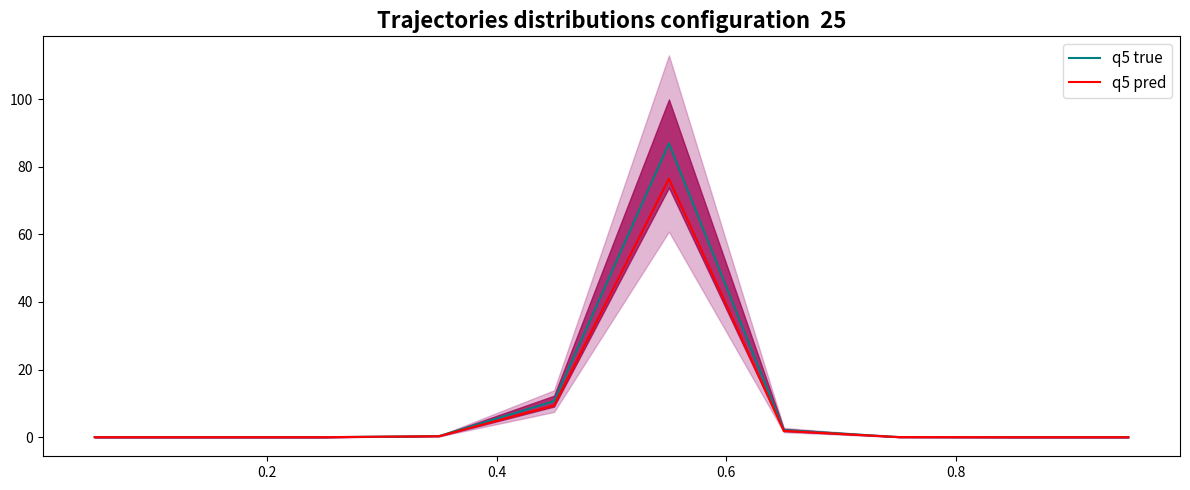

Does the chart have visible grid lines?

No